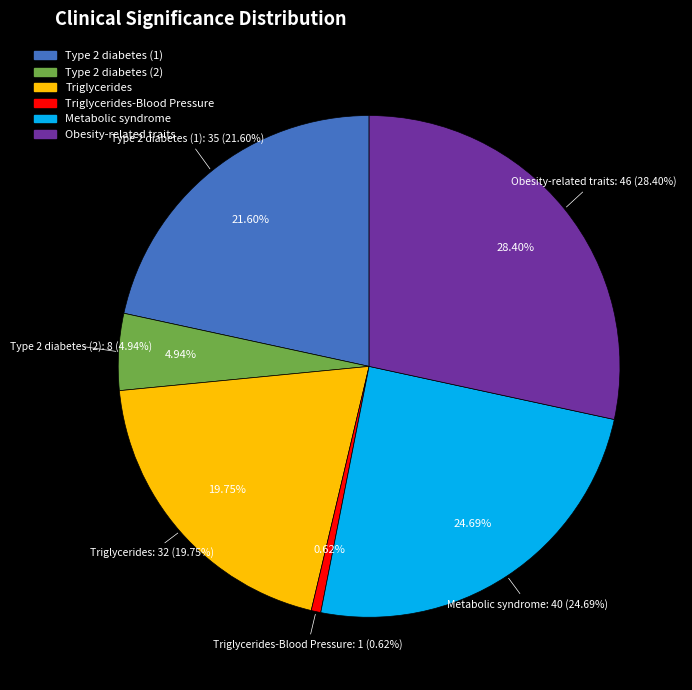

Count the number of slices in the pie.

6